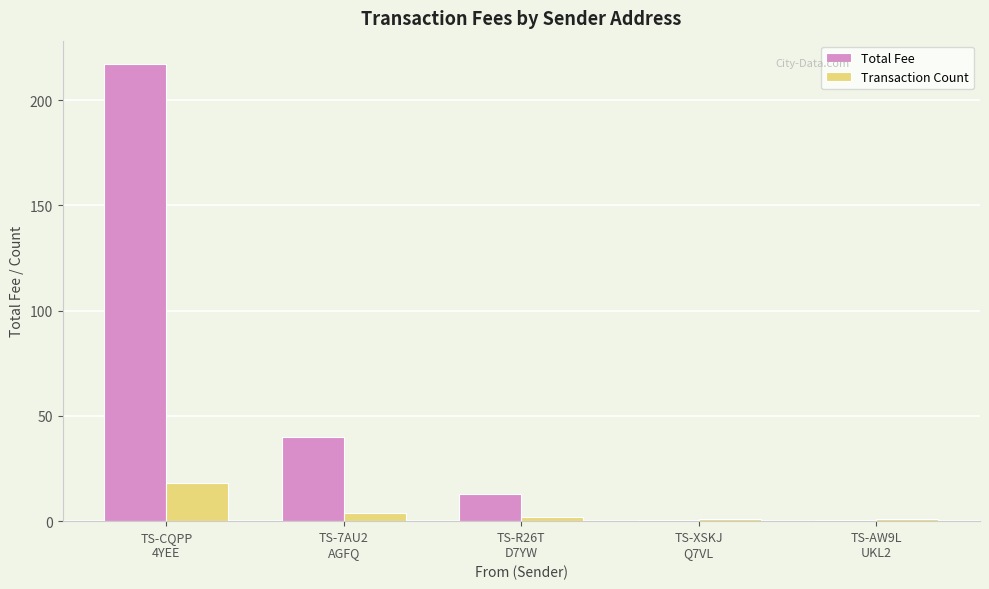

What is the maximum value shown in the chart?

217.4